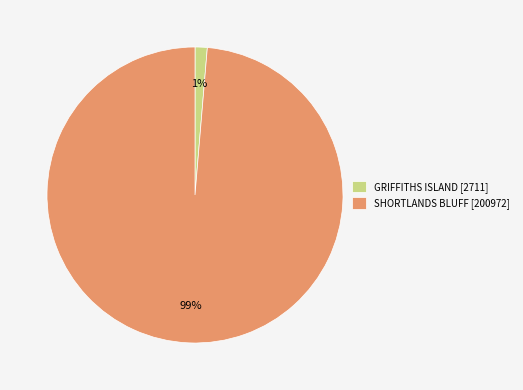

Is GRIFFITHS ISLAND the majority of the pie?

No